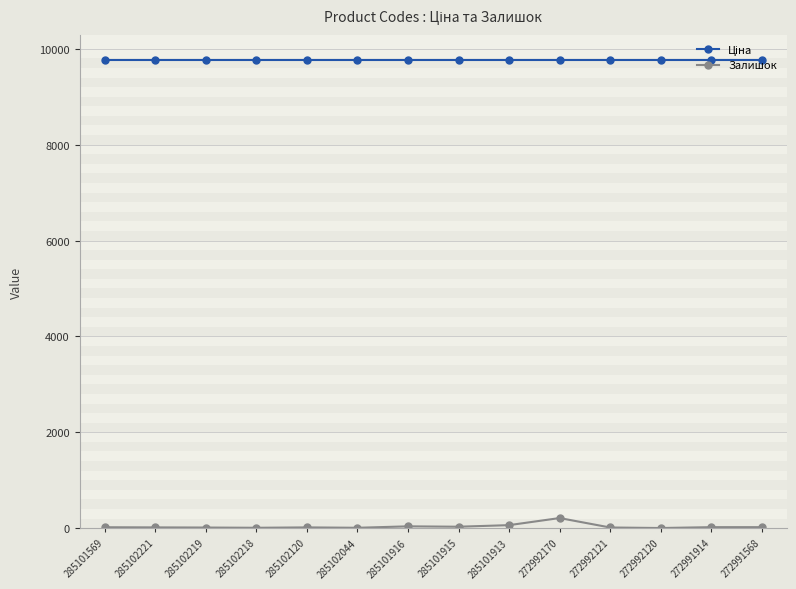

Which series has the largest range (max minus min)?

Залишок